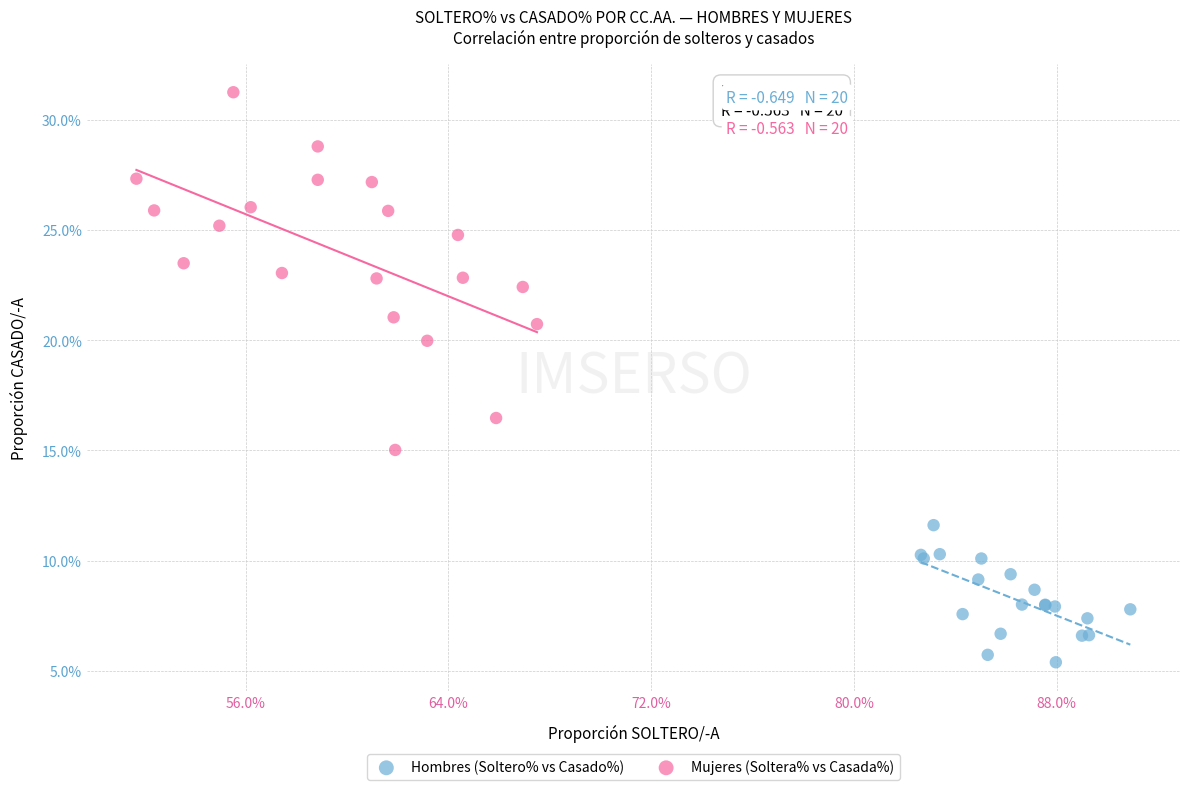

What are all the series names shown in the legend?

Hombres (Soltero% vs Casado%), Mujeres (Soltera% vs Casada%)